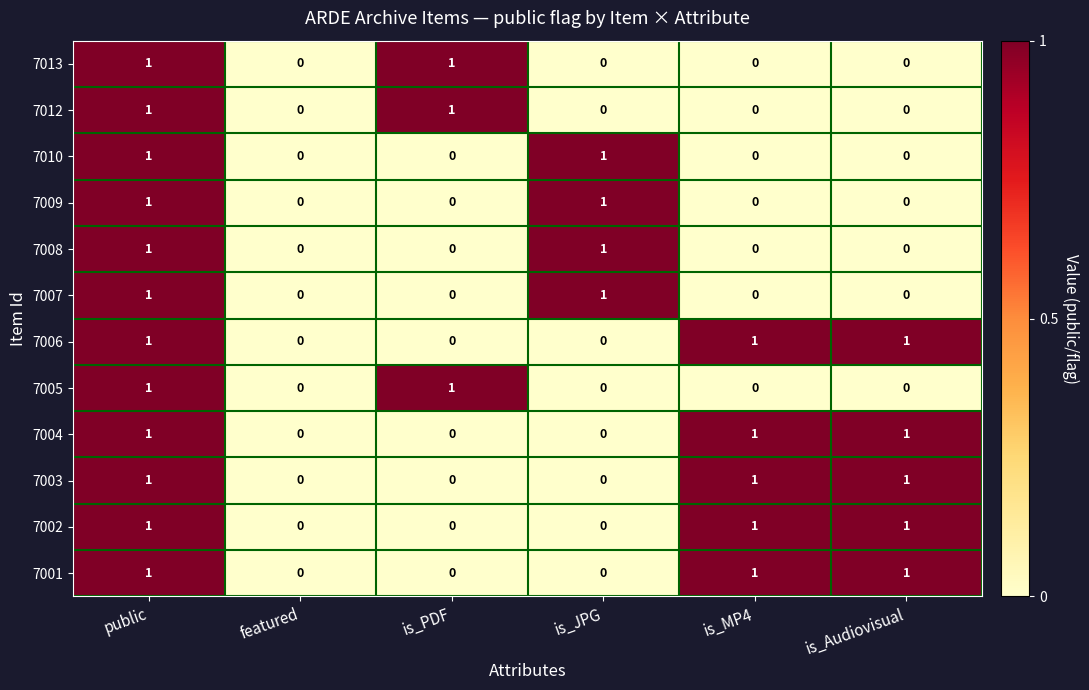

Is the value of 7006 at is_PDF greater than the value of 7010 at public?

No